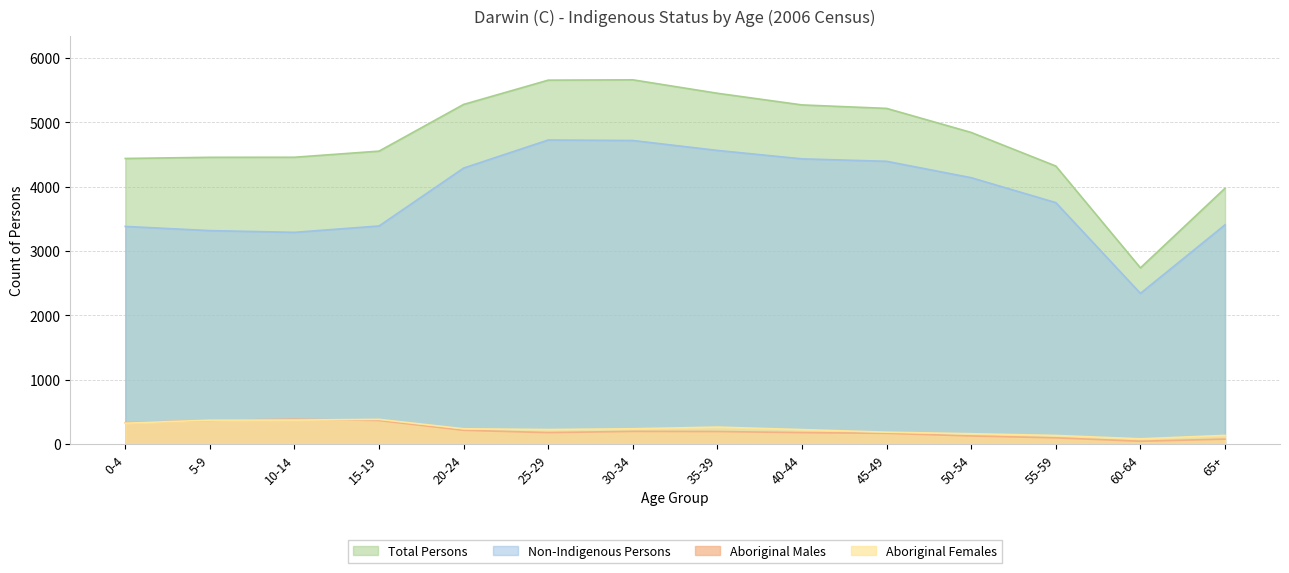

What is the greatest value displayed?

5659